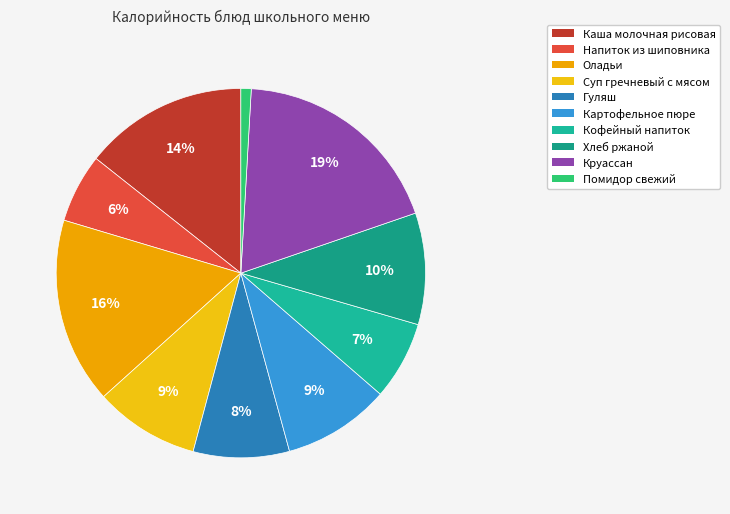

Does any single category account for the majority?

No